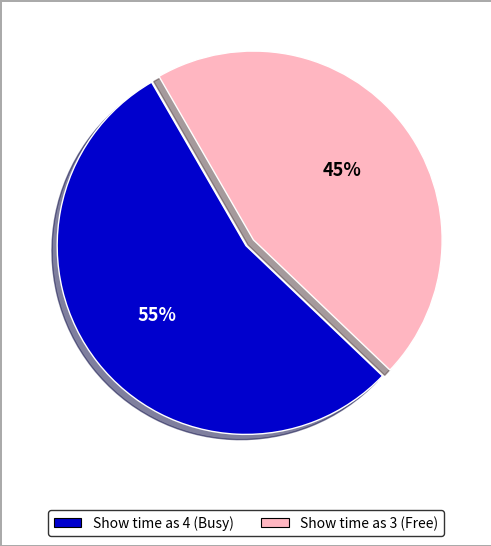

Is there any slice that represents more than half of the pie?

Yes